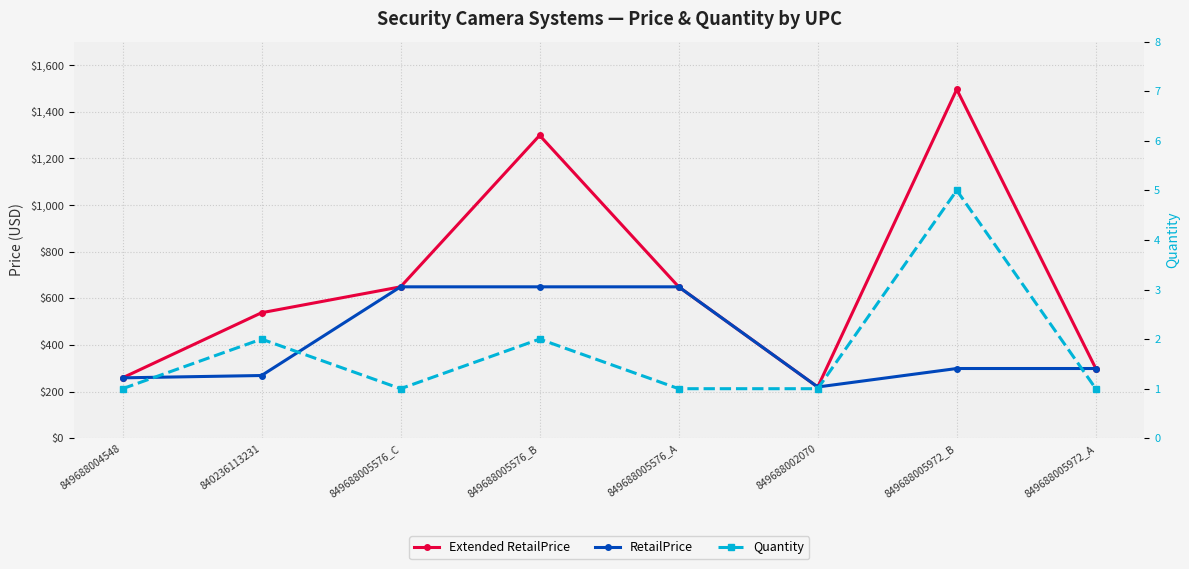

The value of RetailPrice at 849688005972_A is 391.6. True or false?

False